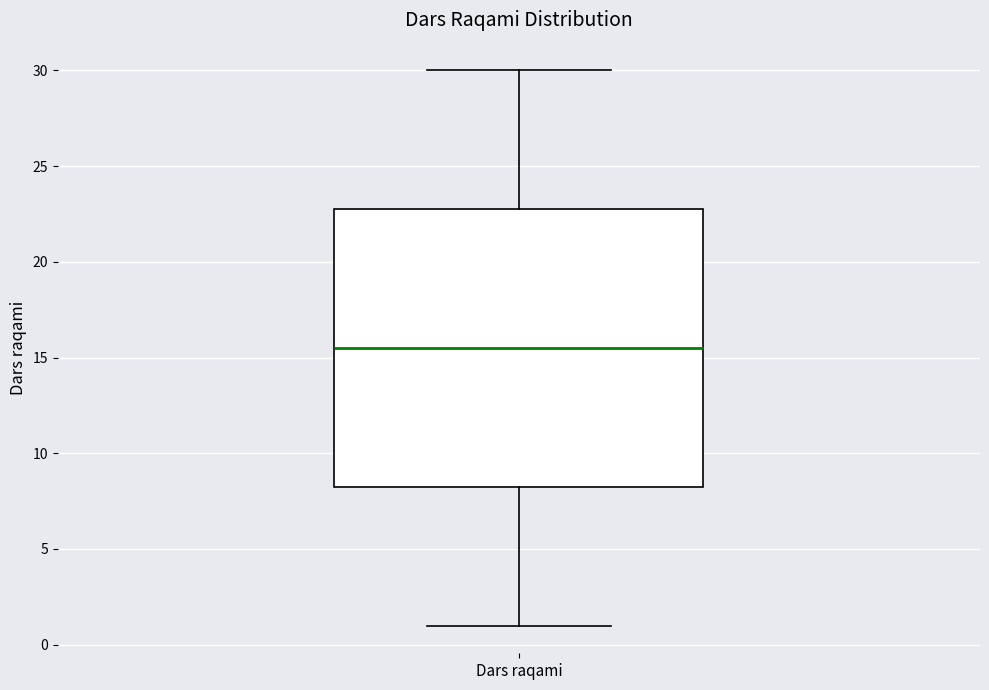

Transcribe this box plot: give where the median line is, the range the box spans, and where the two whiskers end, as read against the y-axis. The values are not printed on the chart, so give them approximately, as read against the axis.

median 15.5, box 8.5 to 23.0, whiskers 1.0 to 30.0